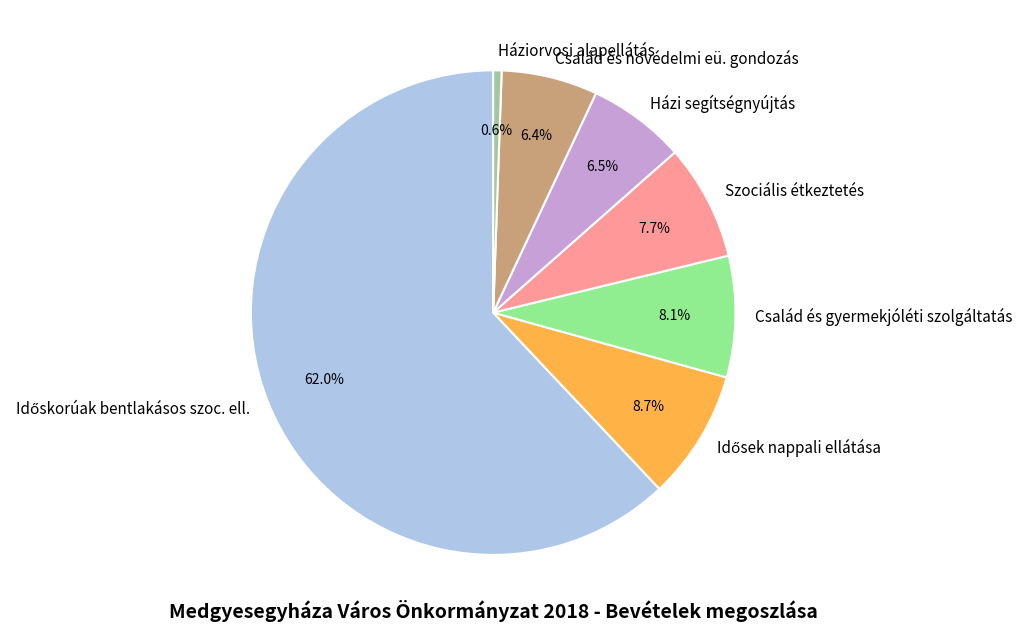

Approximately how many times larger is the value at Házi segítségnyújtás compared to Család és gyermekjóléti szolgáltatás?

0.8